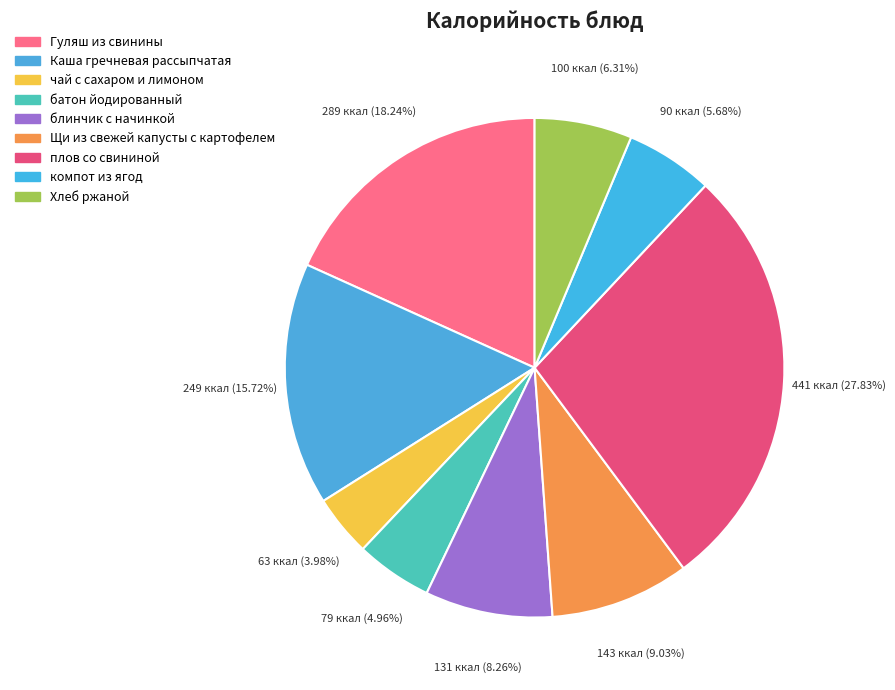

Which slice is the smallest?

чай с сахаром и лимоном